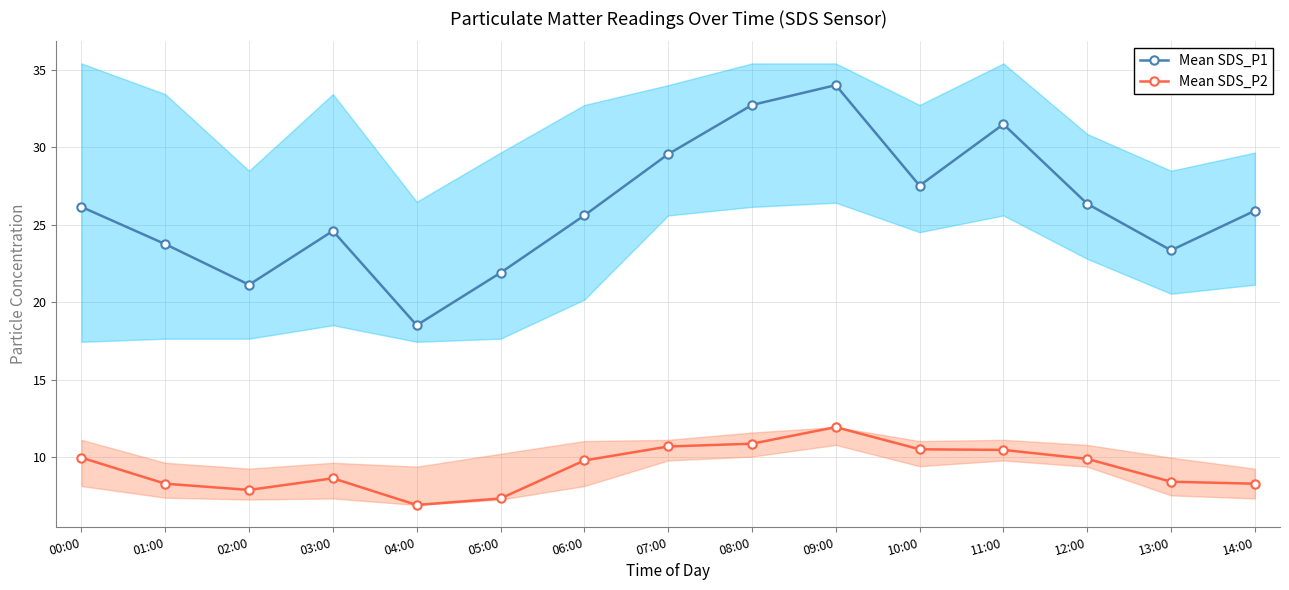

Rank the categories by Mean SDS_P2 value from lowest to highest.

04:00, 05:00, 02:00, 01:00, 14:00, 13:00, 03:00, 06:00, 12:00, 00:00, 11:00, 10:00, 07:00, 08:00, 09:00